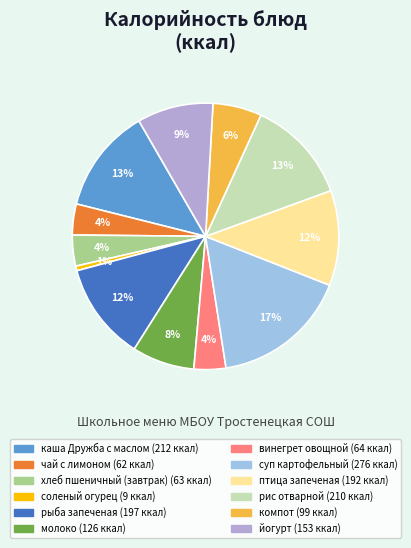

Count the number of slices in the pie.

12